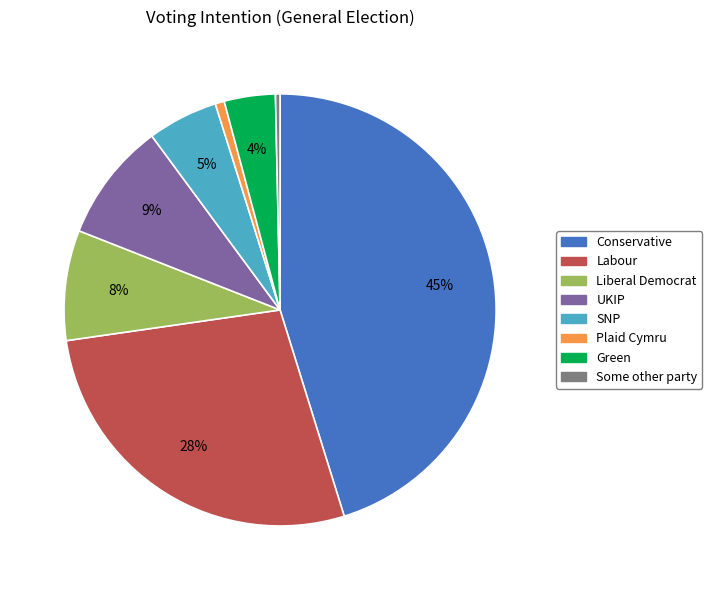

Which slice is the largest?

Conservative